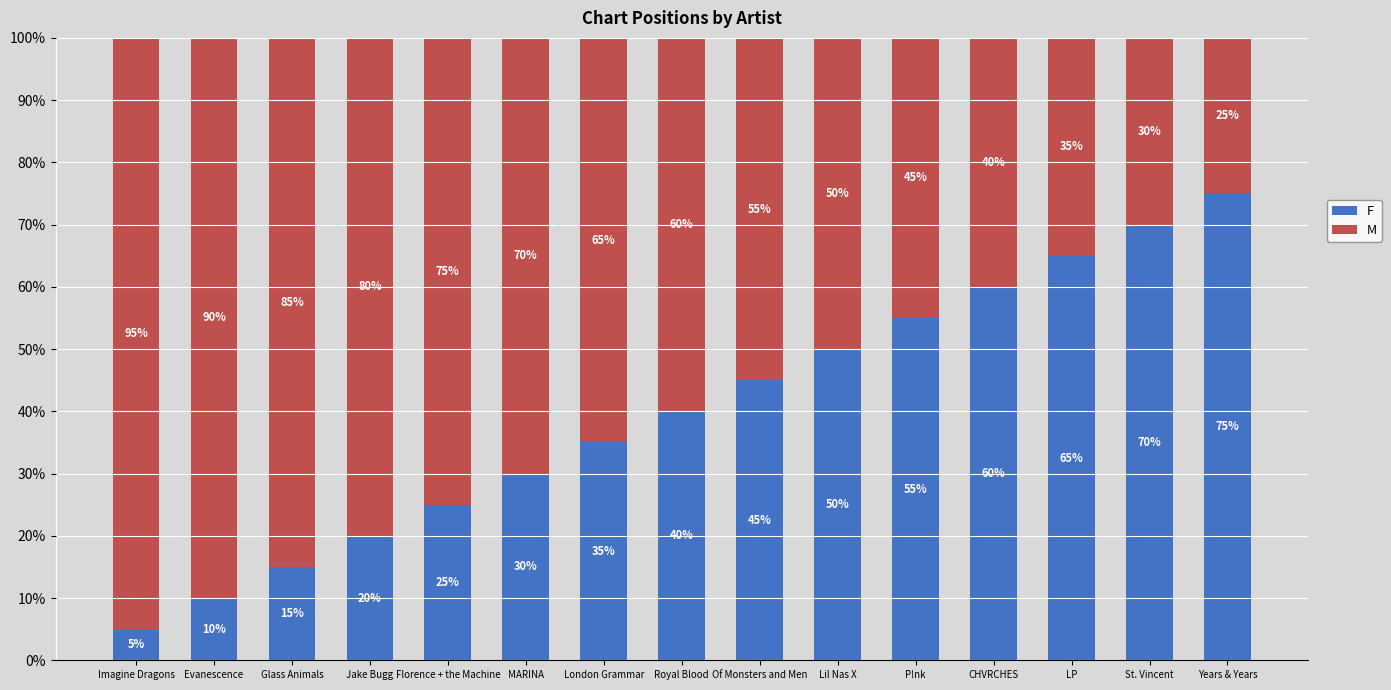

Does the chart contain any negative values?

No